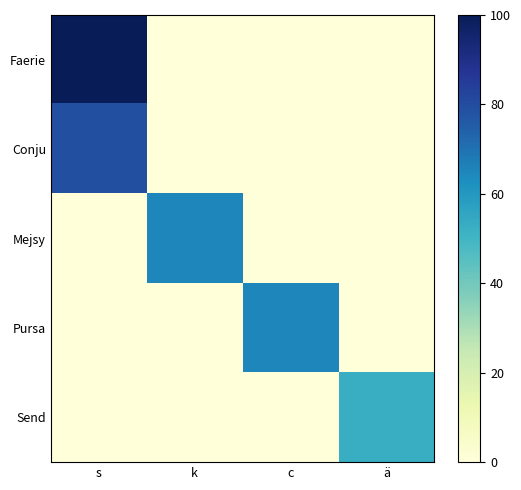

What is the greatest value displayed?

100.0